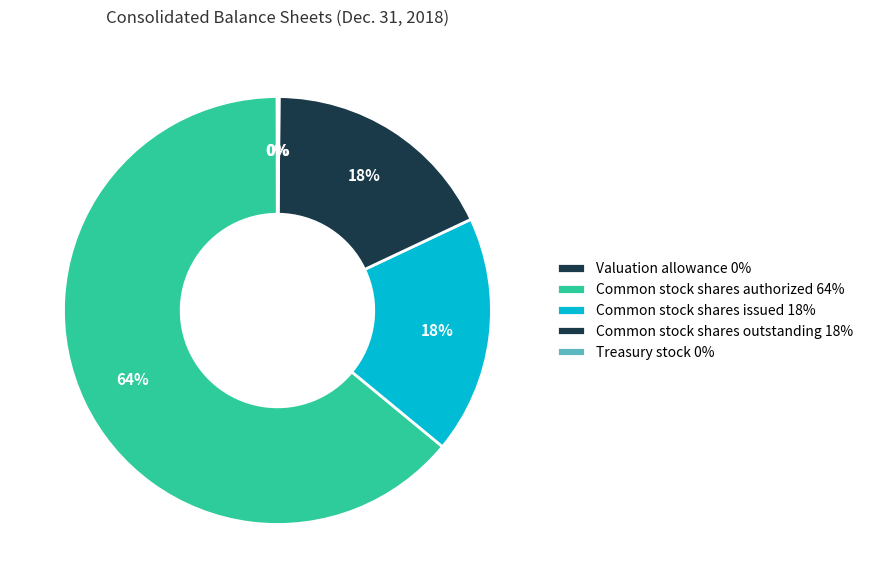

Is it true that Common stock shares issued is 32% of the pie?

False